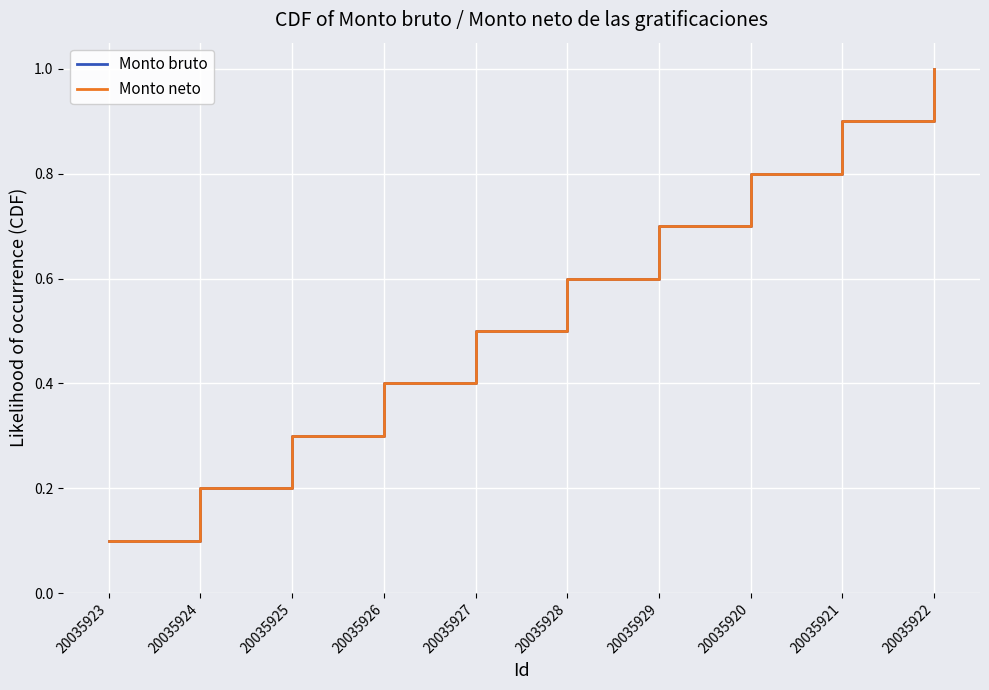

Does the chart display data point markers on the line(s)?

No